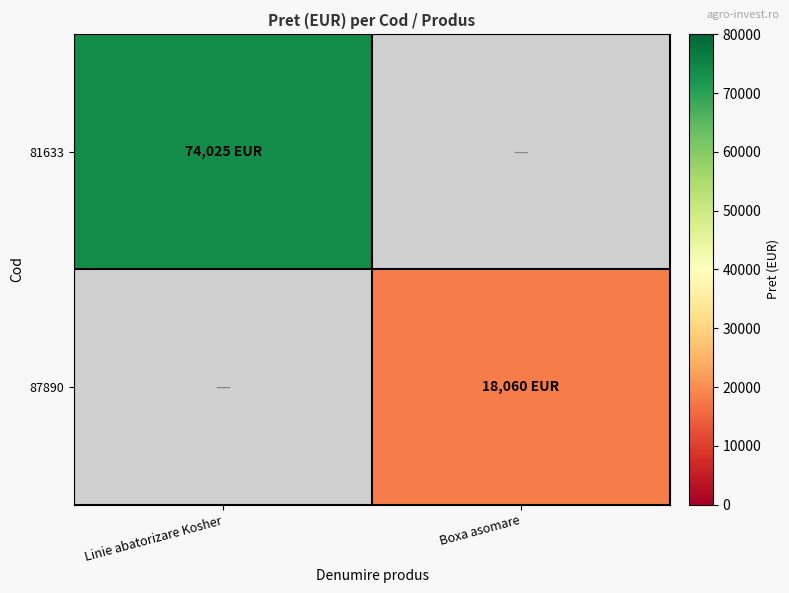

Where is 81633 nearest to the value 74025?

Linie abatorizare Kosher